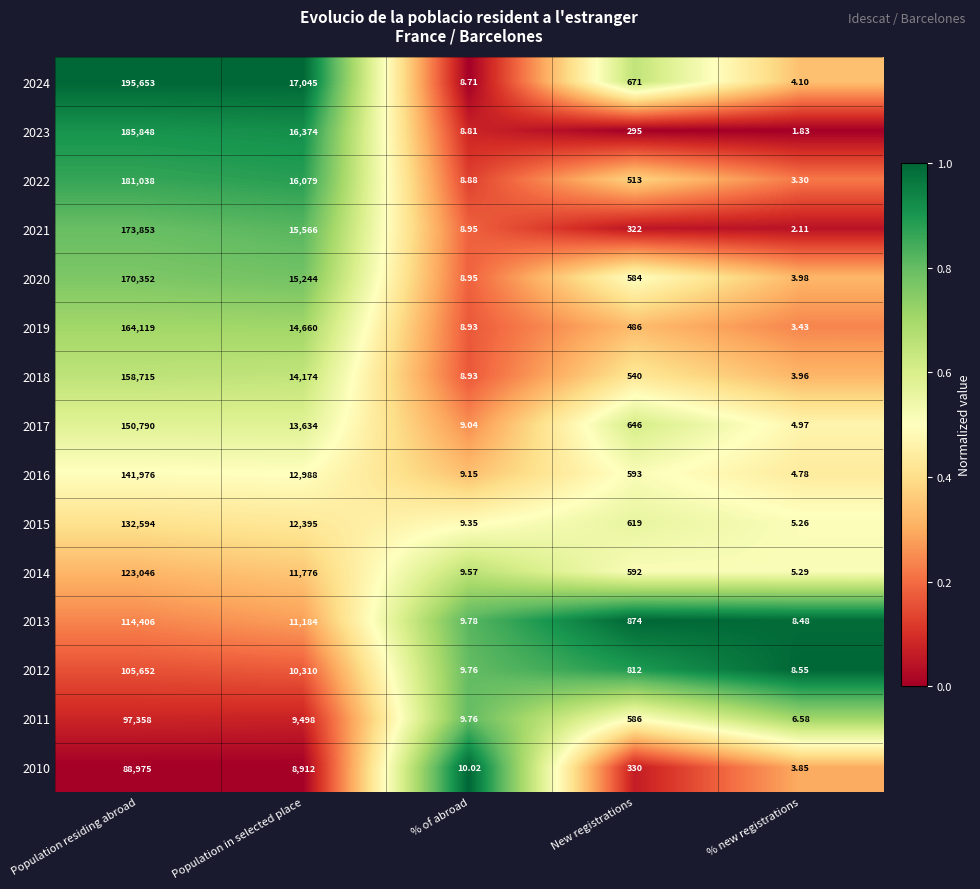

Is the value of 2018 at % of abroad greater than the value of 2016 at New registrations?

No